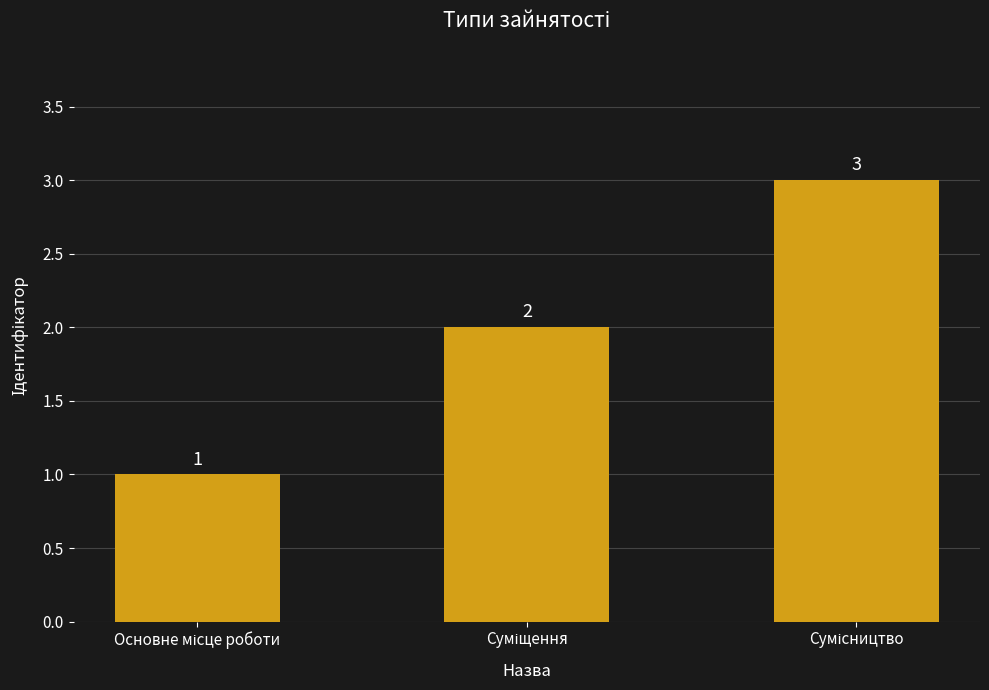

What is the value of the 1st bar from the left?

1